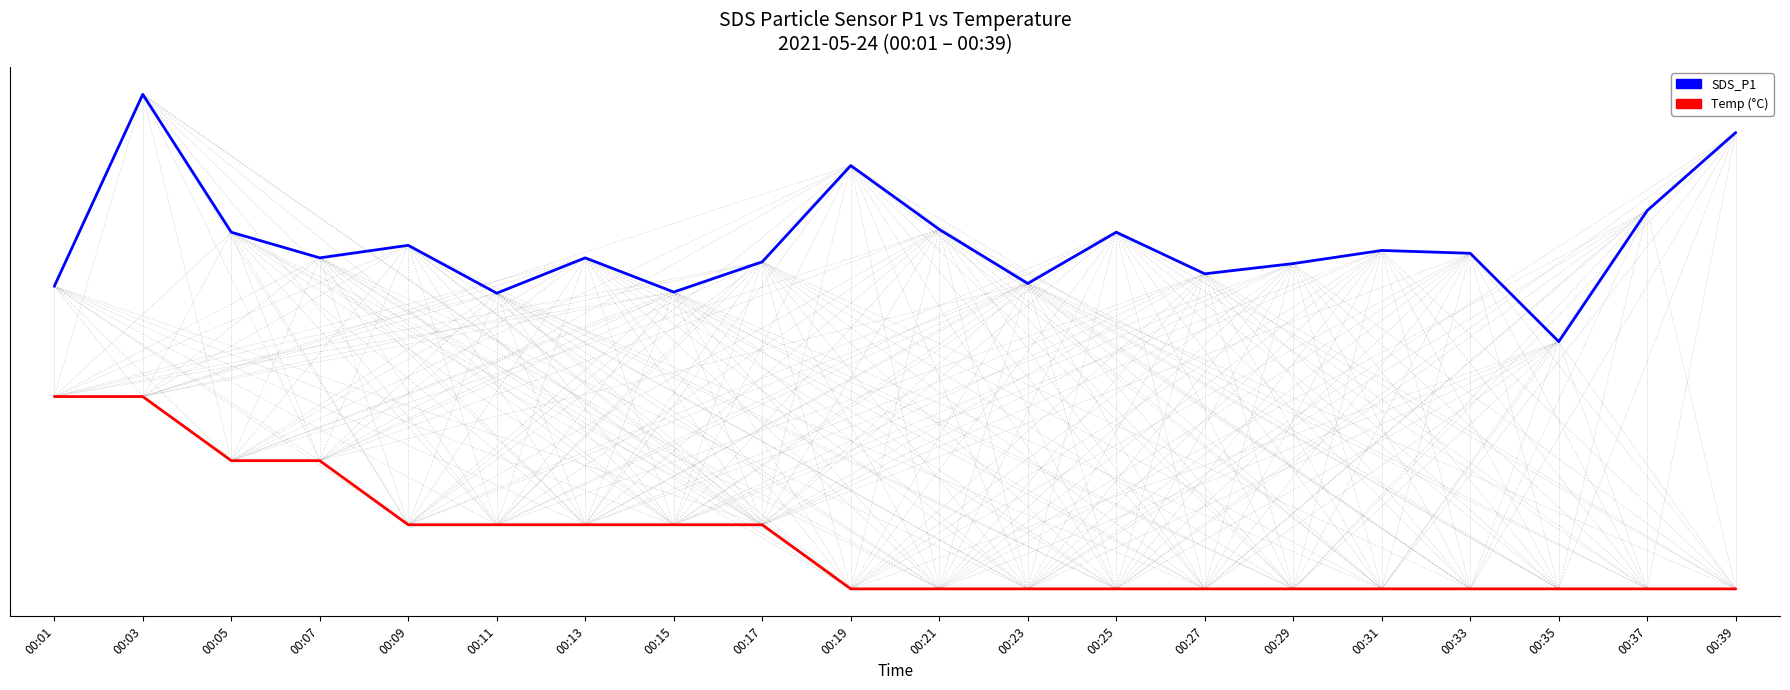

Is the value of SDS_P1 at 00:29 greater than the value of Temp (°C) at 00:03?

Yes